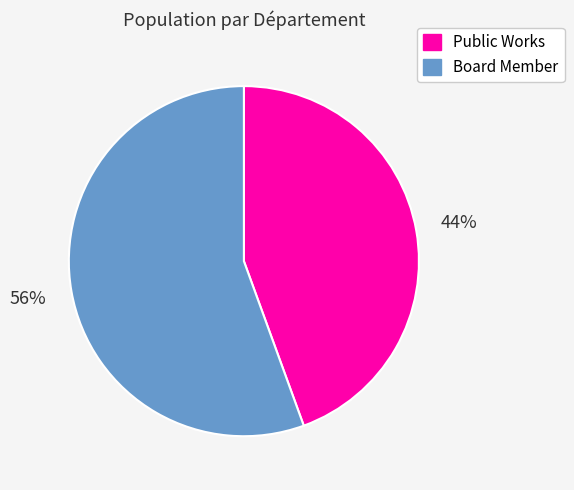

To the nearest percent, what percentage of the pie is Board Member?

56%